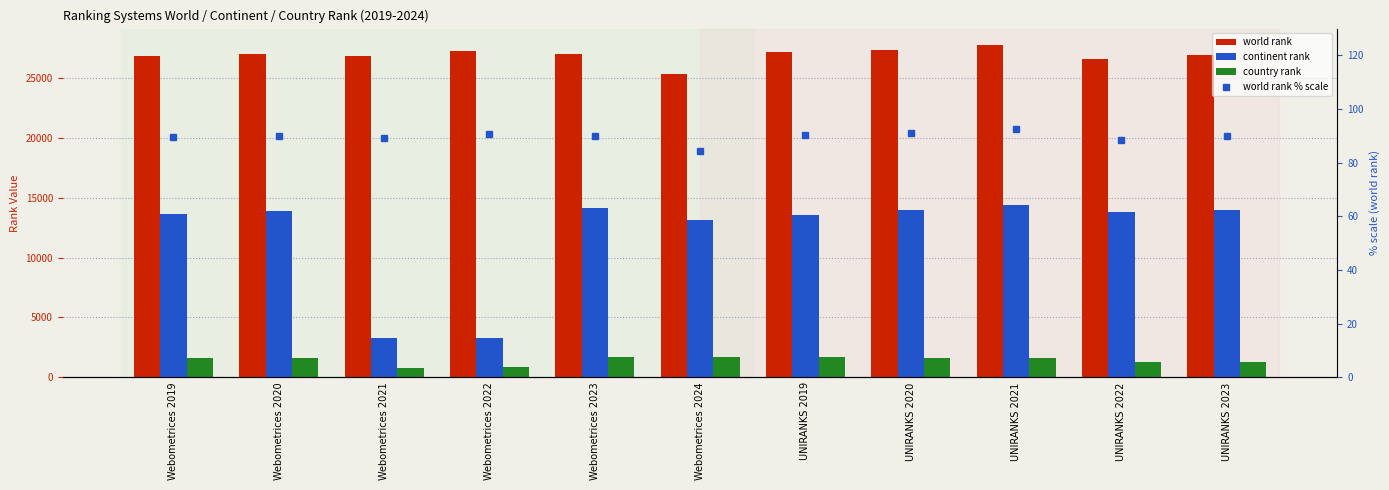

How many distinct data groups are displayed?

4